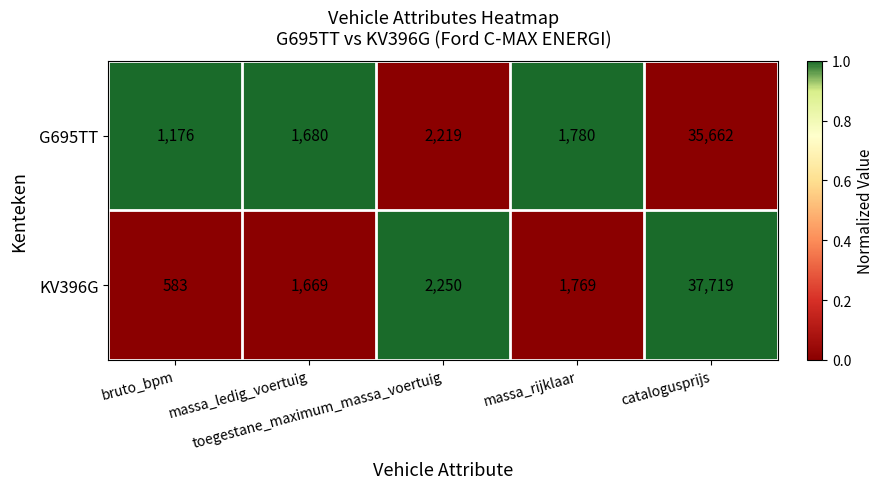

What is the sum of all G695TT values?

42517